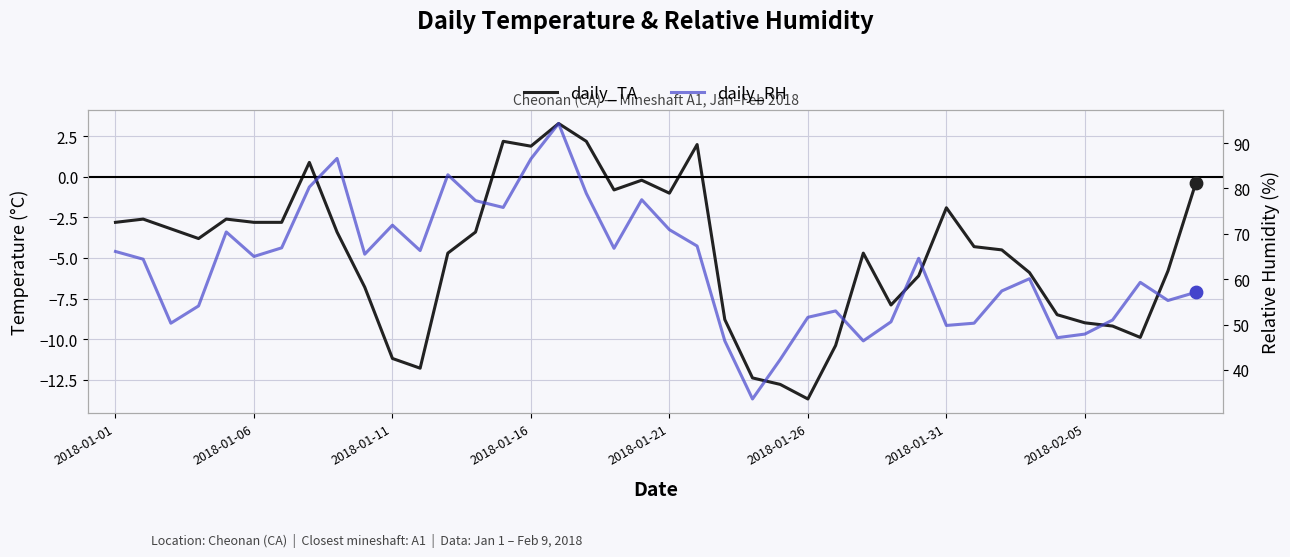

What is the total value across all series at 2018-01-21?

67.8